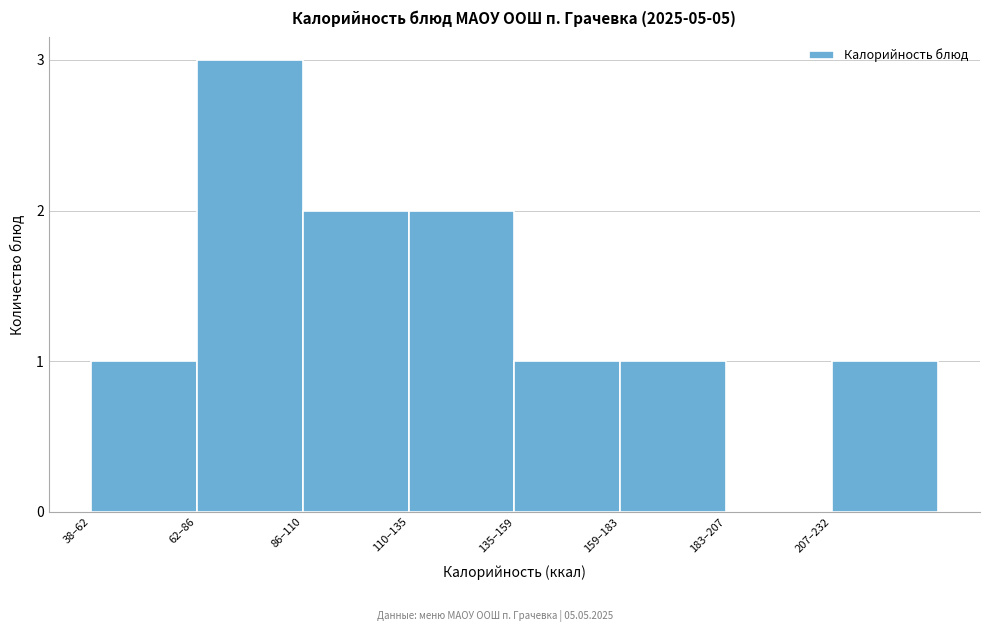

Reading left to right, list all the values displayed in this chart.

38–62=1	62–86=3	86–110=2	110–135=2	135–159=1	159–183=1	183–207=0	207–232=1